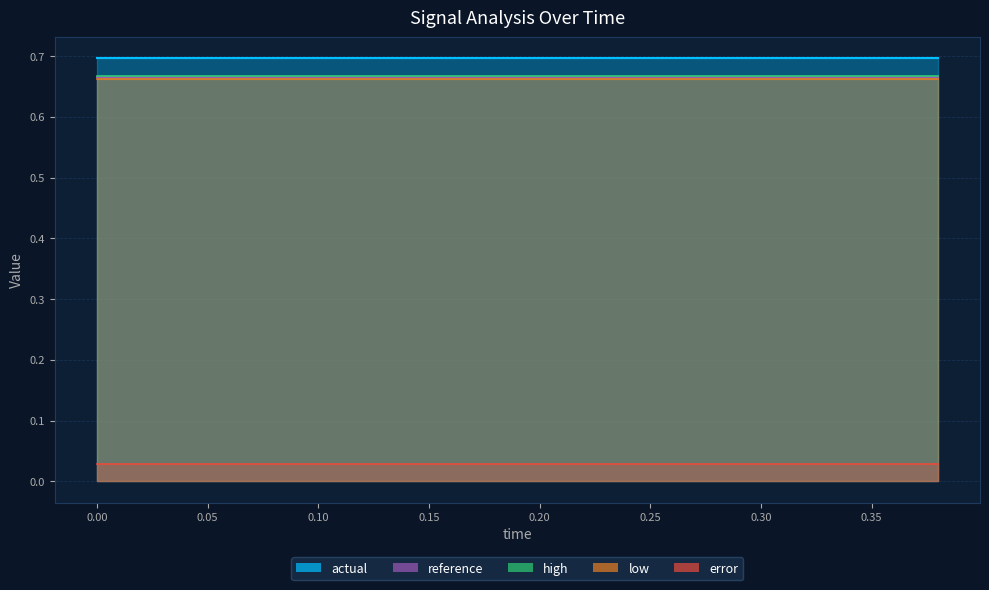

Reading left to right, list all the values displayed in this chart.

reference: 0.0=0.7	0.02=0.7	0.04=0.7	0.06=0.7	0.08=0.7	0.1=0.7	0.12=0.7	0.14=0.7	0.16=0.7	0.18=0.7	0.2=0.7	0.22=0.7	0.24=0.7	0.26=0.7	0.28=0.7	0.3=0.7	0.32=0.7	0.34=0.7	0.36=0.7	0.38=0.7
actual: 0.0=0.7	0.02=0.7	0.04=0.7	0.06=0.7	0.08=0.7	0.1=0.7	0.12=0.7	0.14=0.7	0.16=0.7	0.18=0.7	0.2=0.7	0.22=0.7	0.24=0.7	0.26=0.7	0.28=0.7	0.3=0.7	0.32=0.7	0.34=0.7	0.36=0.7	0.38=0.7
high: 0.0=0.7	0.02=0.7	0.04=0.7	0.06=0.7	0.08=0.7	0.1=0.7	0.12=0.7	0.14=0.7	0.16=0.7	0.18=0.7	0.2=0.7	0.22=0.7	0.24=0.7	0.26=0.7	0.28=0.7	0.3=0.7	0.32=0.7	0.34=0.7	0.36=0.7	0.38=0.7
low: 0.0=0.7	0.02=0.7	0.04=0.7	0.06=0.7	0.08=0.7	0.1=0.7	0.12=0.7	0.14=0.7	0.16=0.7	0.18=0.7	0.2=0.7	0.22=0.7	0.24=0.7	0.26=0.7	0.28=0.7	0.3=0.7	0.32=0.7	0.34=0.7	0.36=0.7	0.38=0.7
error: 0.0=0.0	0.02=0.0	0.04=0.0	0.06=0.0	0.08=0.0	0.1=0.0	0.12=0.0	0.14=0.0	0.16=0.0	0.18=0.0	0.2=0.0	0.22=0.0	0.24=0.0	0.26=0.0	0.28=0.0	0.3=0.0	0.32=0.0	0.34=0.0	0.36=0.0	0.38=0.0